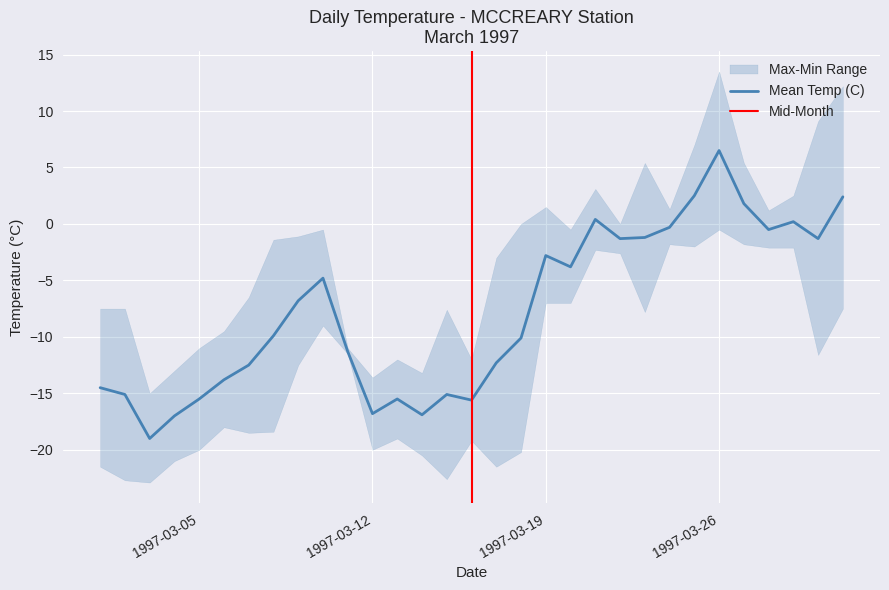

Reading left to right, extract all data points from this chart.

Max Temp (C): -7.5	-7.5	-15.0	-13.0	-11.0	-9.5	-6.5	-1.4	-1.1	-0.5	-11.0	-13.6	-12.0	-13.2	-7.6	-12.0	-3.0	0.0	1.5	-0.5	3.1	0.0	5.4	1.3	7.0	13.5	5.4	1.2	2.5	9.1	12.2
Mean Temp (C): -14.5	-15.1	-19.0	-17.0	-15.5	-13.8	-12.5	-9.9	-6.8	-4.8	-11.3	-16.8	-15.5	-16.9	-15.1	-15.6	-12.3	-10.1	-2.8	-3.8	0.4	-1.3	-1.2	-0.3	2.5	6.5	1.8	-0.5	0.2	-1.3	2.4
Min Temp (C): -21.5	-22.7	-22.9	-21.0	-20.0	-18.0	-18.5	-18.4	-12.5	-9.0	-11.5	-20.0	-19.0	-20.5	-22.6	-19.2	-21.5	-20.2	-7.0	-7.0	-2.3	-2.6	-7.8	-1.8	-2.0	-0.5	-1.8	-2.1	-2.1	-11.6	-7.5